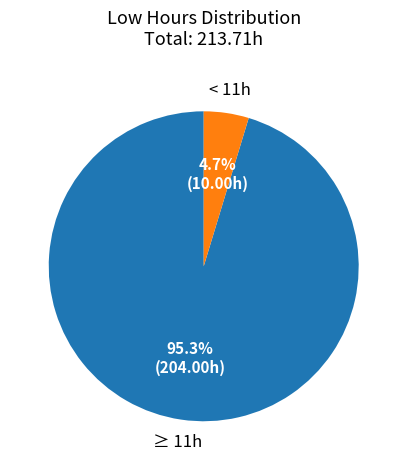

Which slice represents more than half of the pie?

≥ 11h